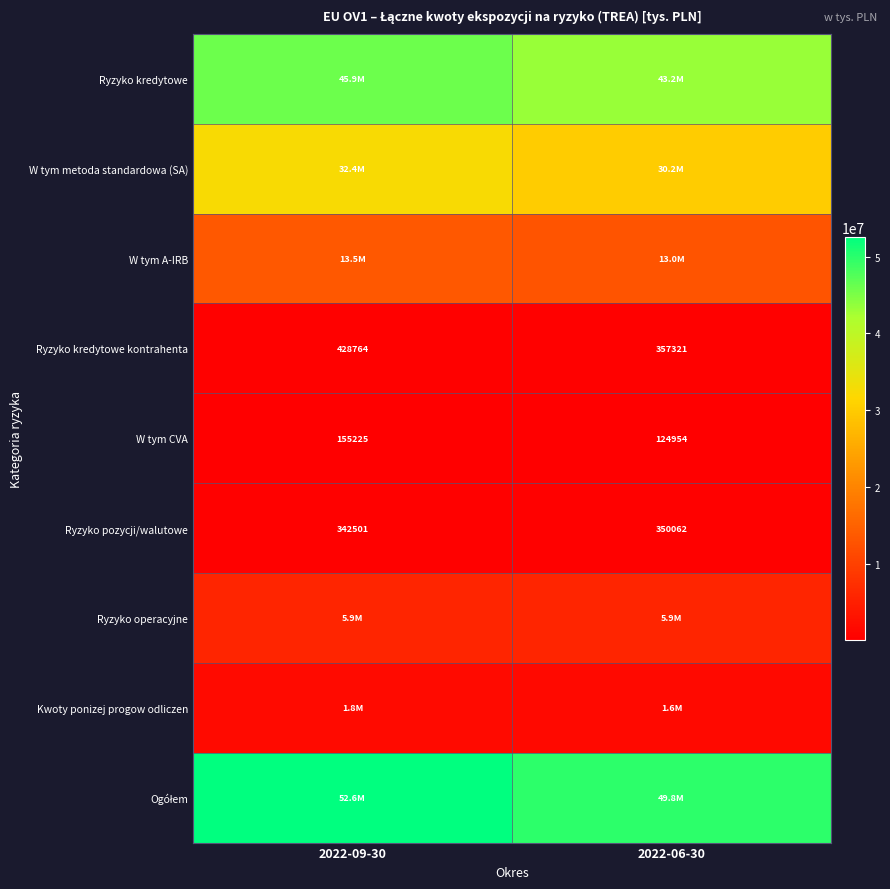

Rank the categories by Ogółem value from lowest to highest.

2022-06-30, 2022-09-30